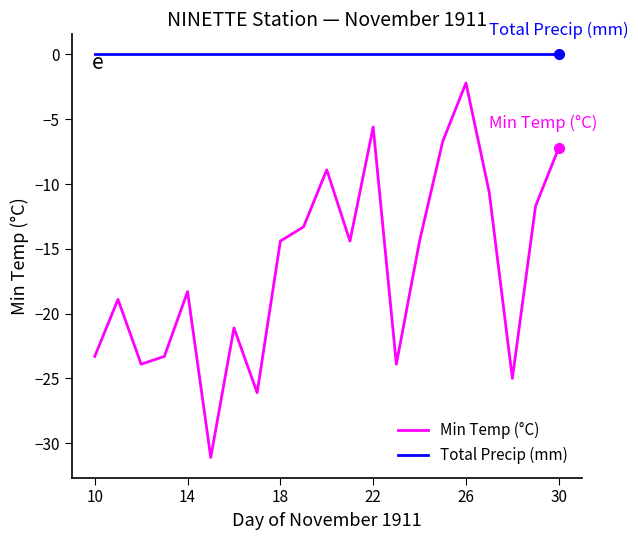

Reading left to right, extract all data points from this chart.

Min Temp (°C): -23.3	-18.9	-23.9	-23.3	-18.3	-31.1	-21.1	-26.1	-14.4	-13.3	-8.9	-14.4	-5.6	-23.9	-14.4	-6.7	-2.2	-10.6	-25.0	-11.7	-7.2
Total Precip (mm): 0.0	0.0	0.0	0.0	0.0	0.0	0.0	0.0	0.0	0.0	0.0	0.0	0.0	0.0	0.0	0.0	0.0	0.0	0.0	0.0	0.0